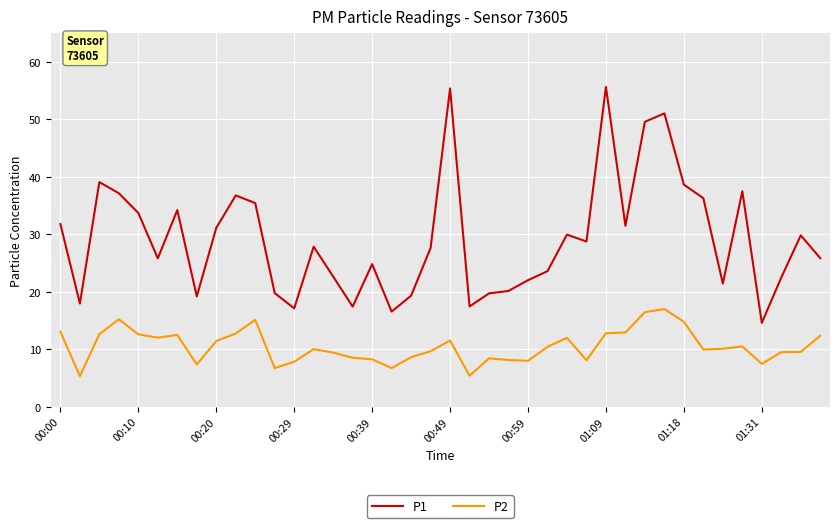

Rank the series by their average value, from lowest to highest.

P2, P1